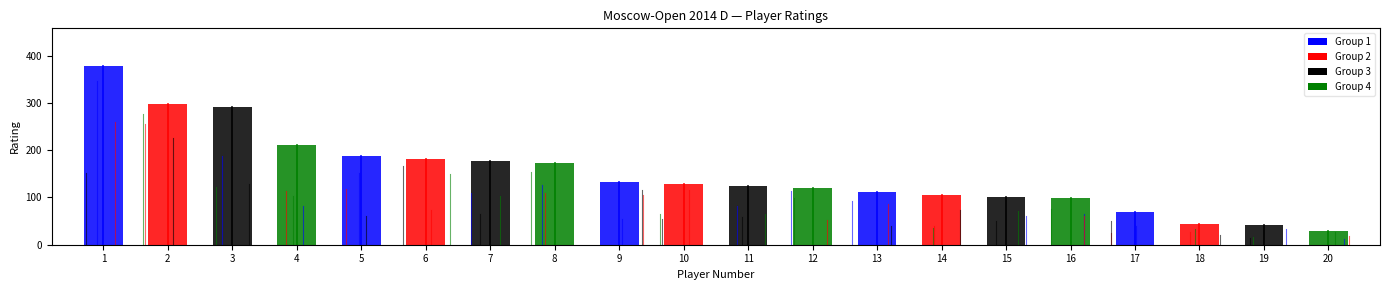

Which has a higher value, 13 or 15?

13